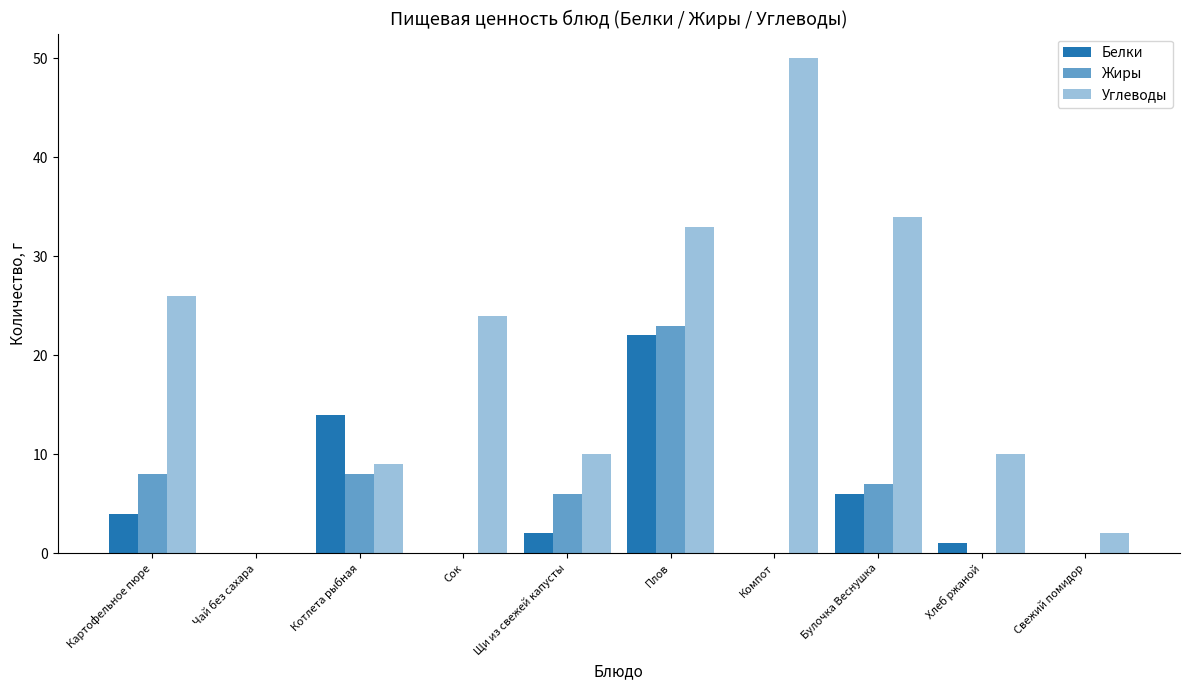

Are the bars horizontal?

No